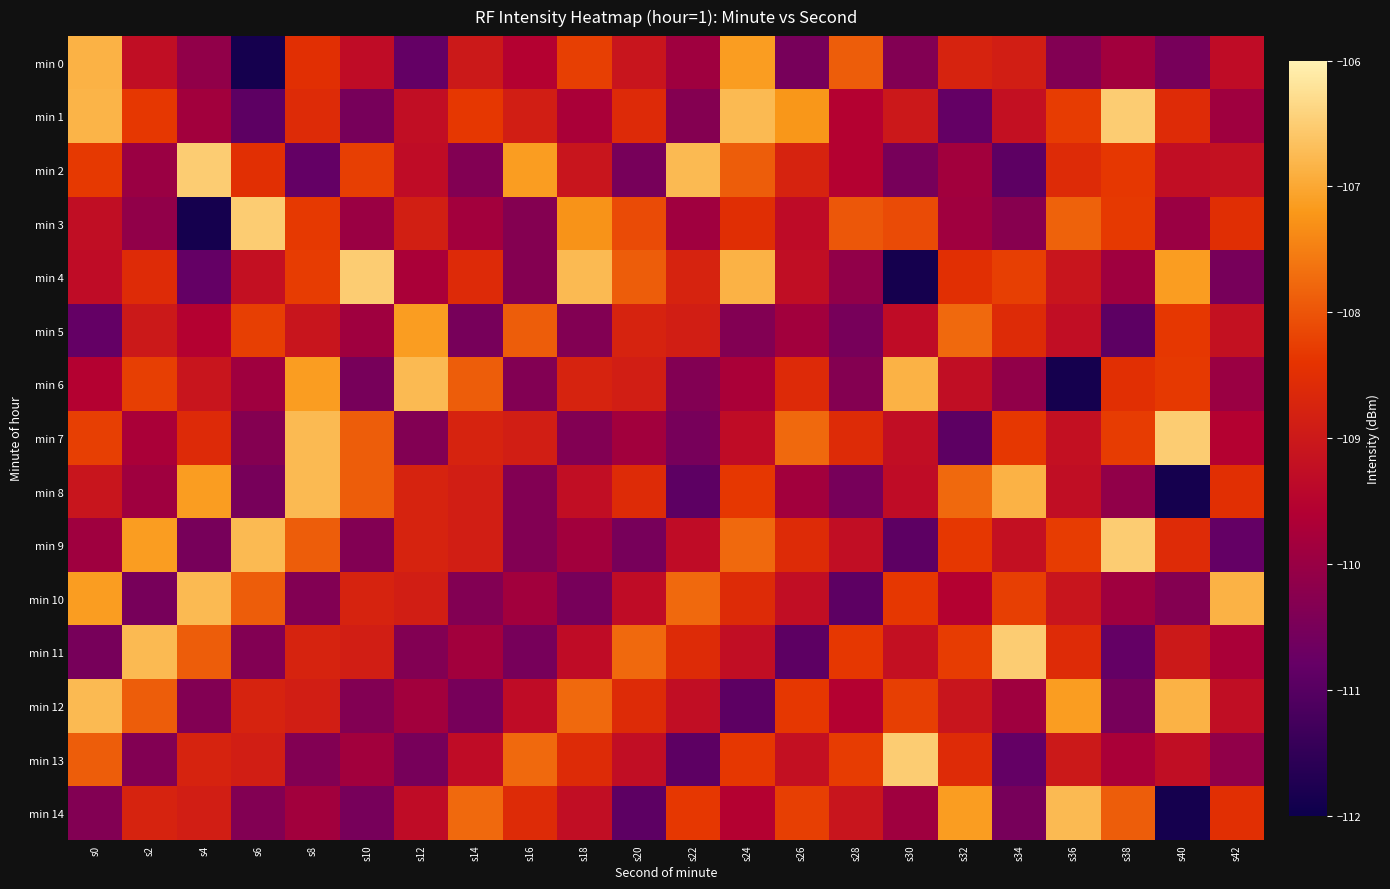

Which label corresponds to the smallest value in the chart?

s6